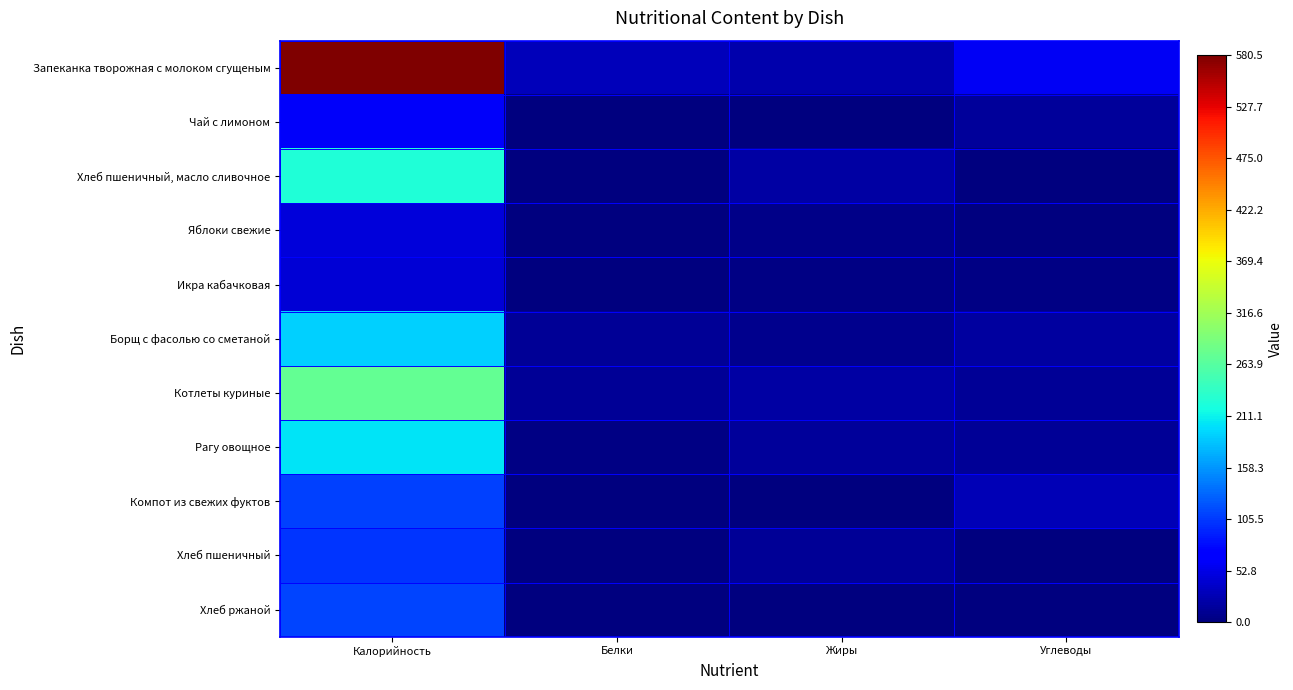

How many categories are shown in the chart?

4